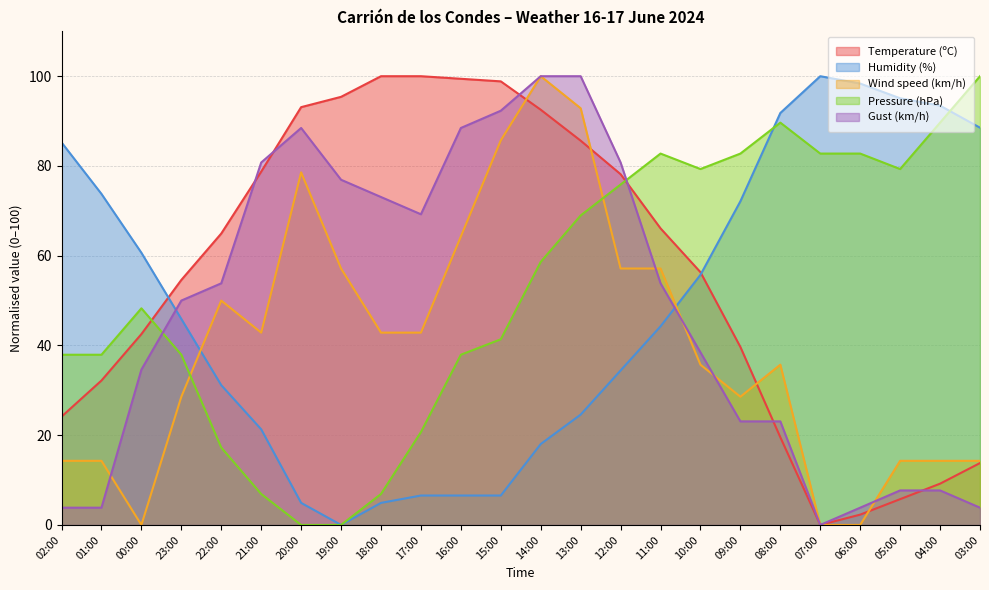

Which series ends up on top after the final intersection of Humidity (%) and Gust (km/h)?

Humidity (%)